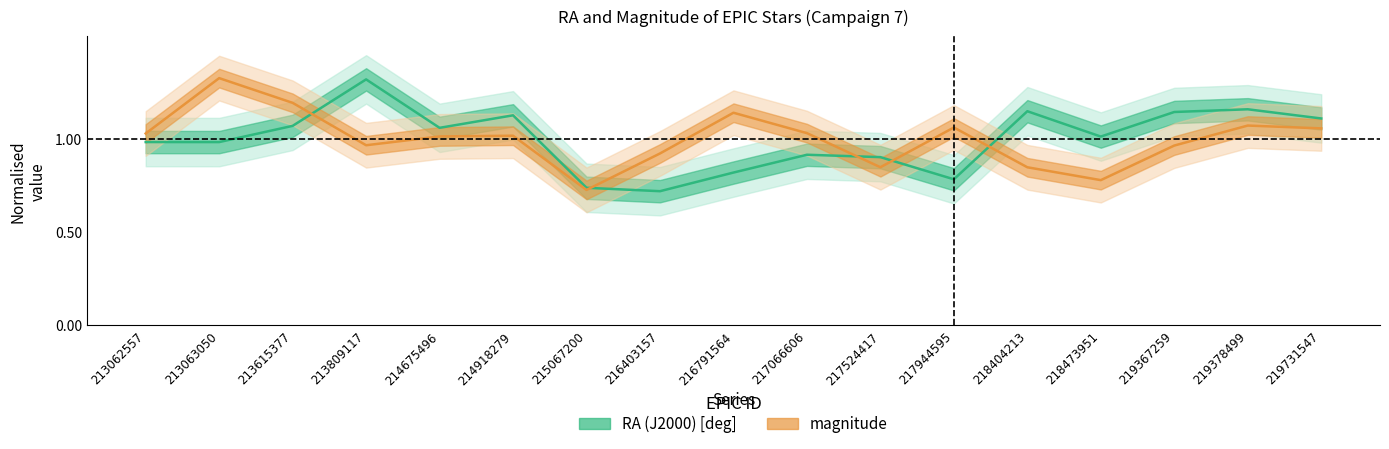

The value of RA (J2000) [deg] at 218473951 is 0.6. True or false?

False